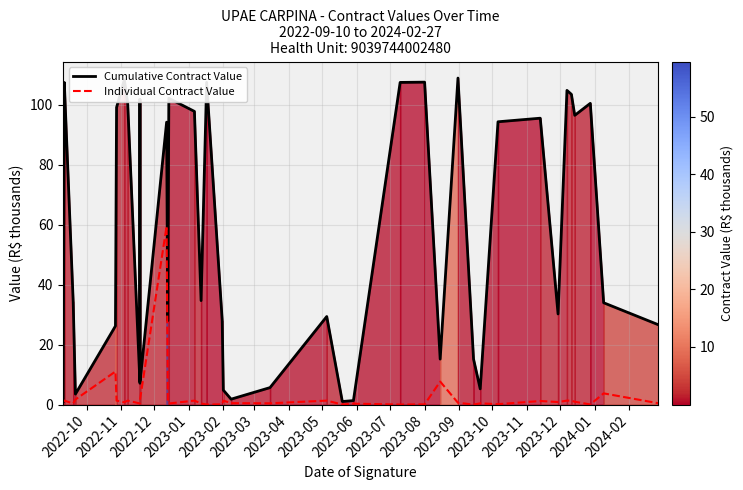

What are all the series names shown in the legend?

Cumulative Contract Value, Individual Contract Value